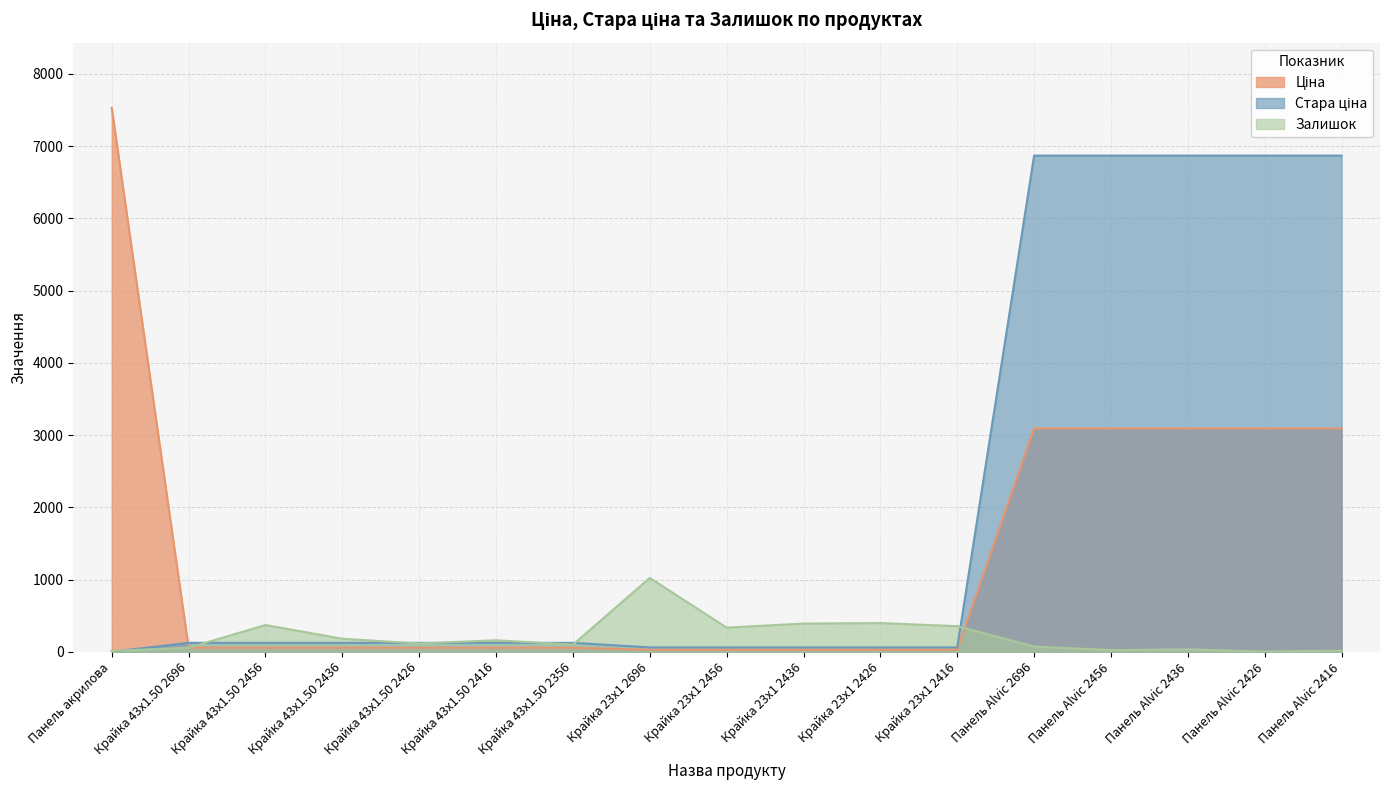

At which label is Залишок closest to 512?

Крайка 23x1 2426